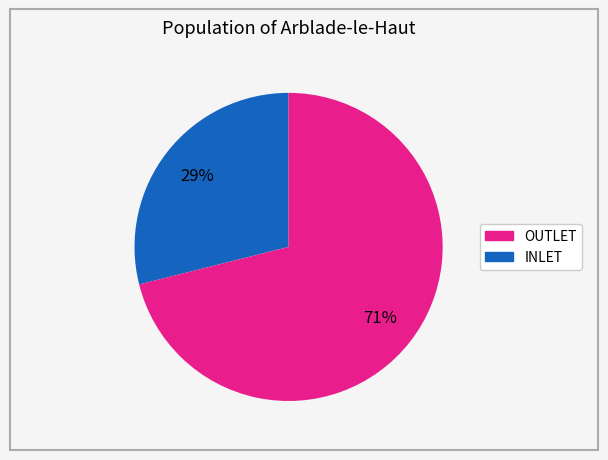

To the nearest percent, what is the average slice percentage?

50%